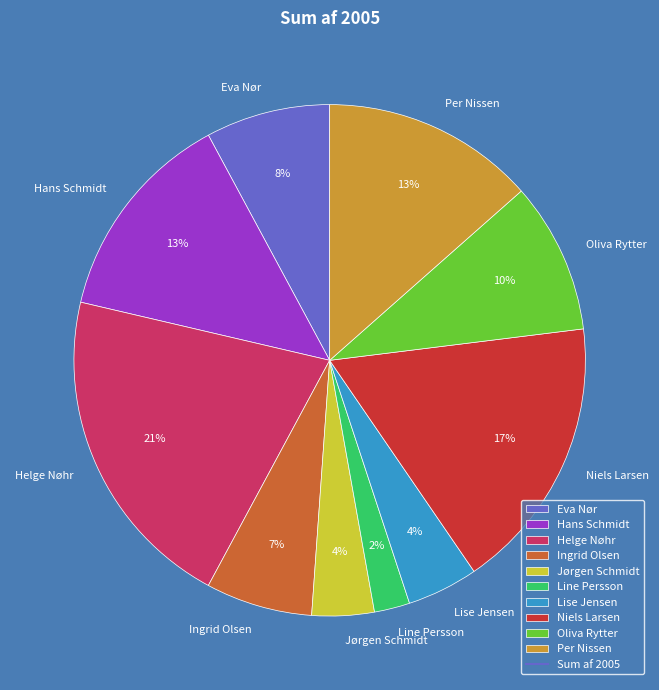

What is the largest slice in the pie chart?

Helge Nøhr